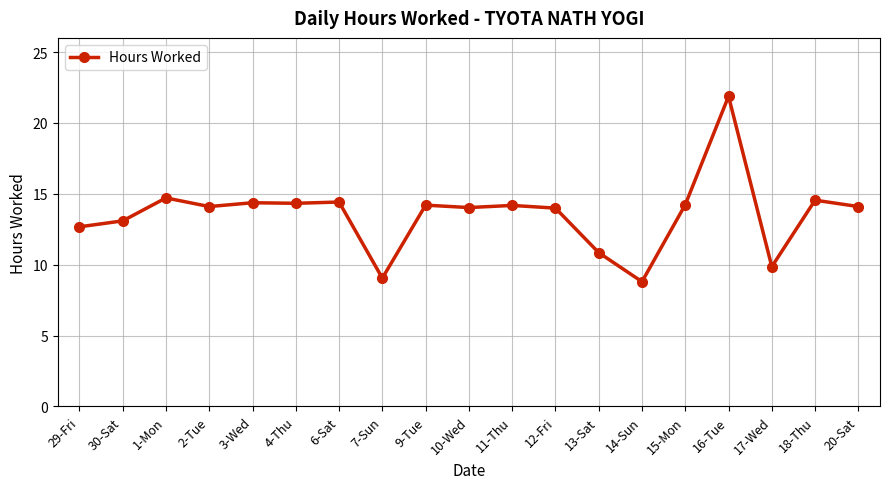

How many data points does each series have?

19